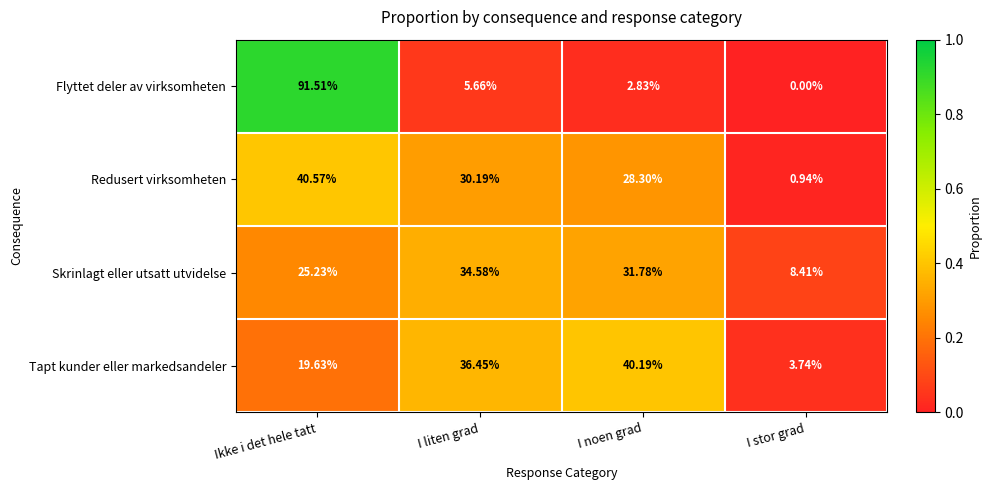

Where is Flyttet deler av virksomheten nearest to the value 45?

I liten grad